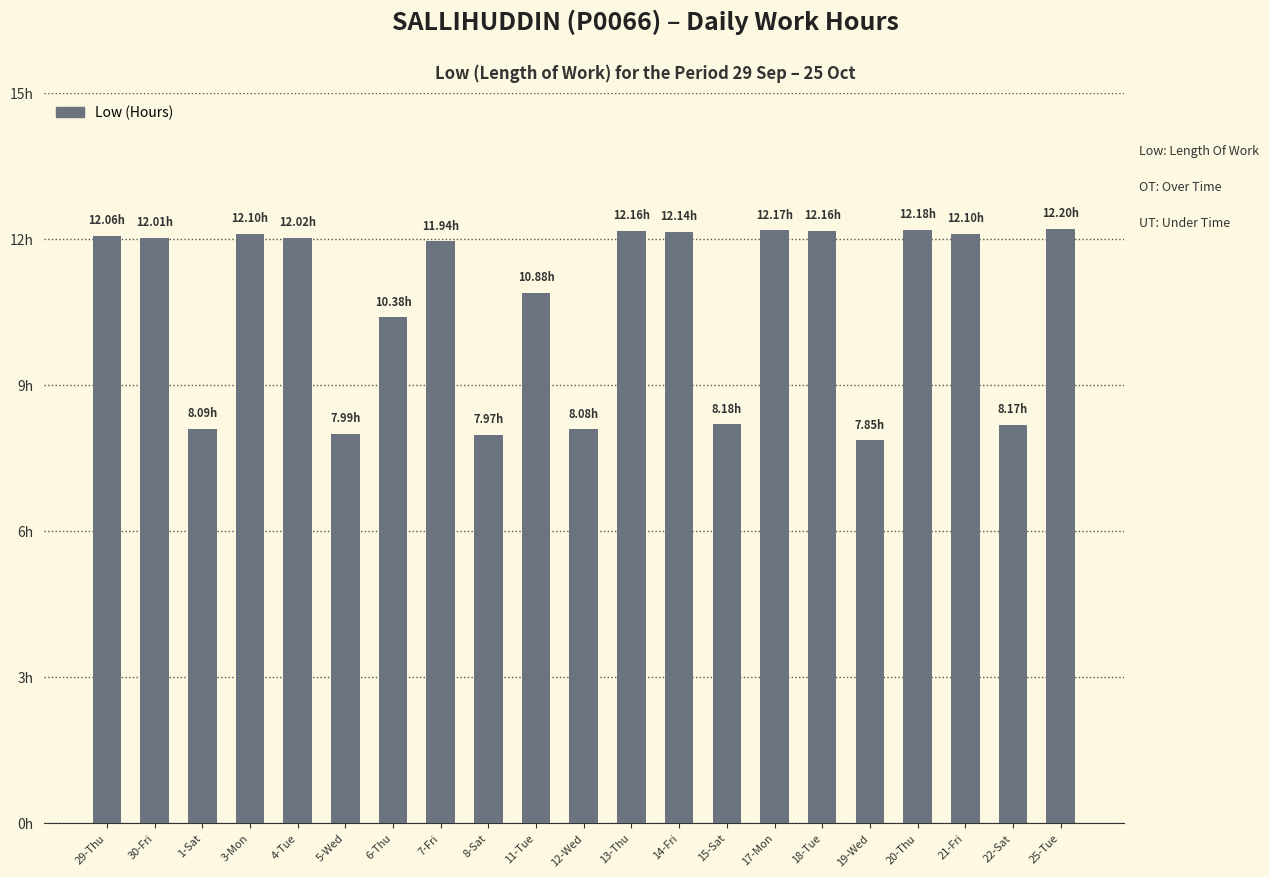

How many data points are above 12?

11